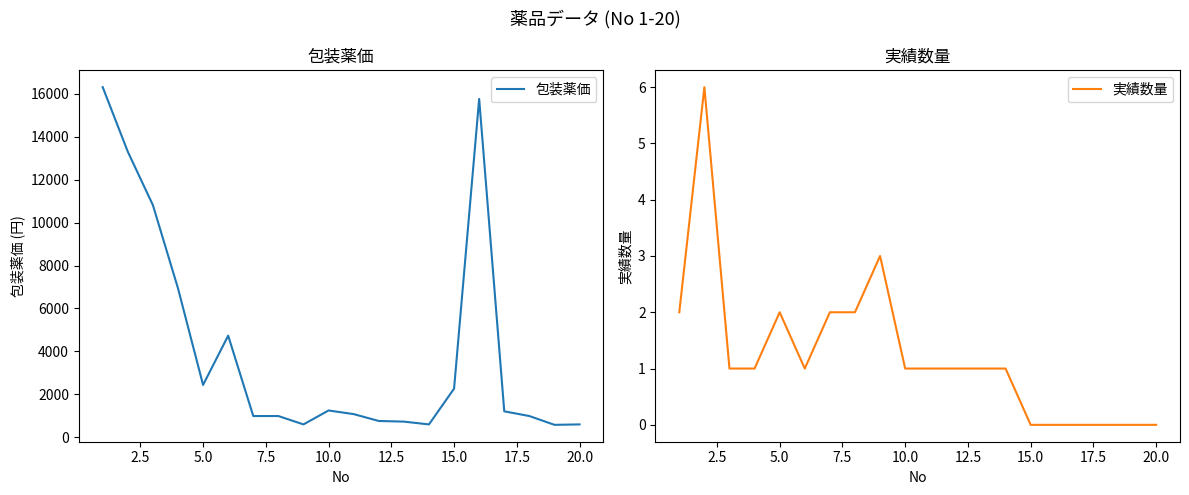

Is this an area chart (filled region under the line)?

No